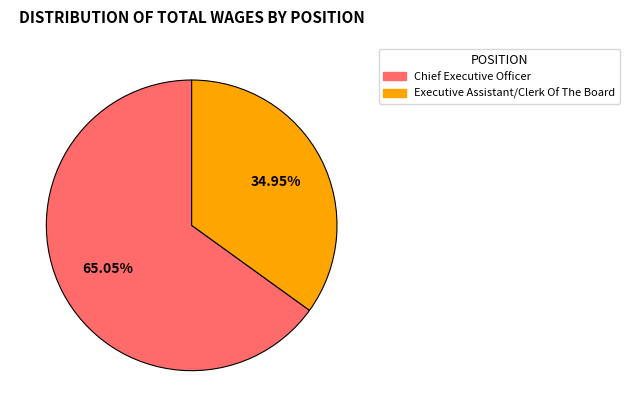

Which category has the smallest portion of the pie?

Executive Assistant/Clerk Of The Board